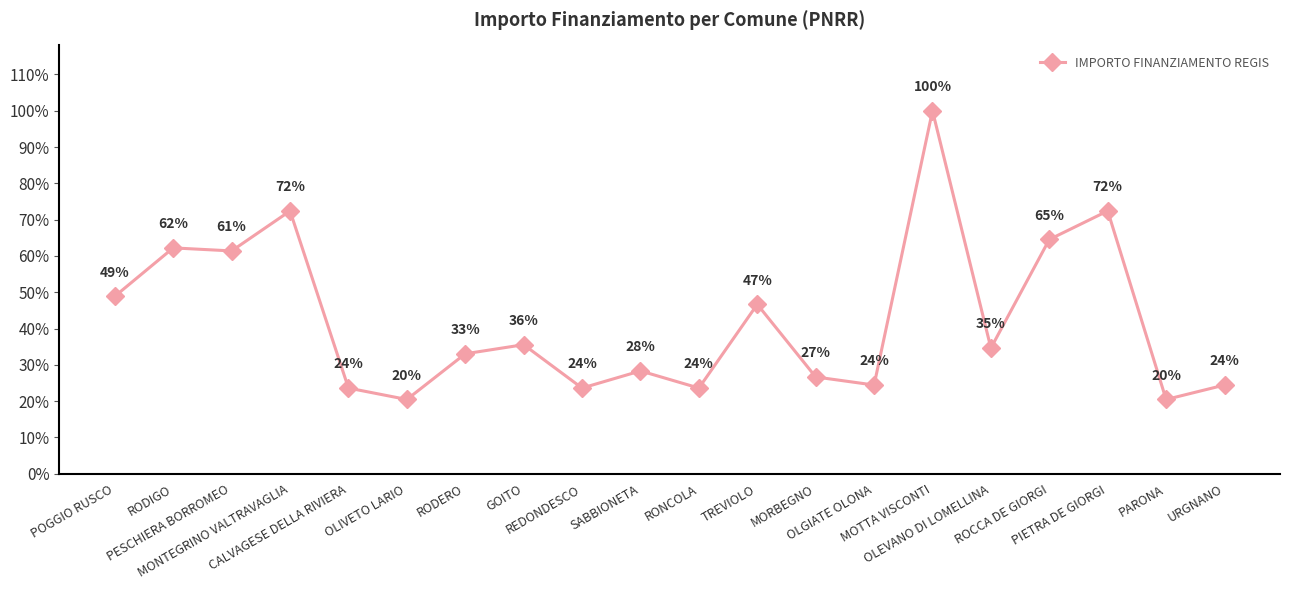

What is the approximate value at PIETRA DE GIORGI?

0.7